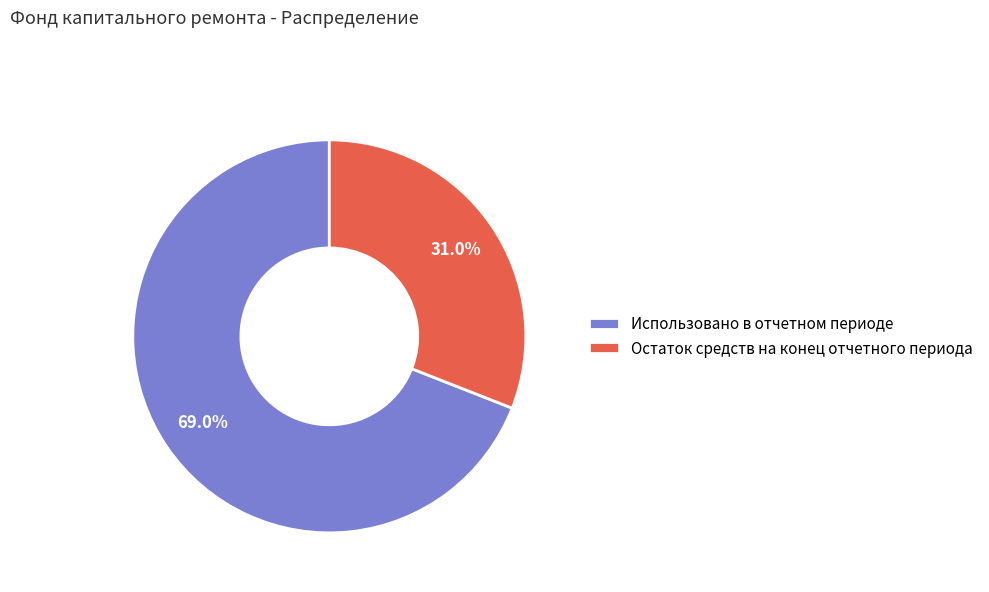

How many segments does this pie chart have?

2